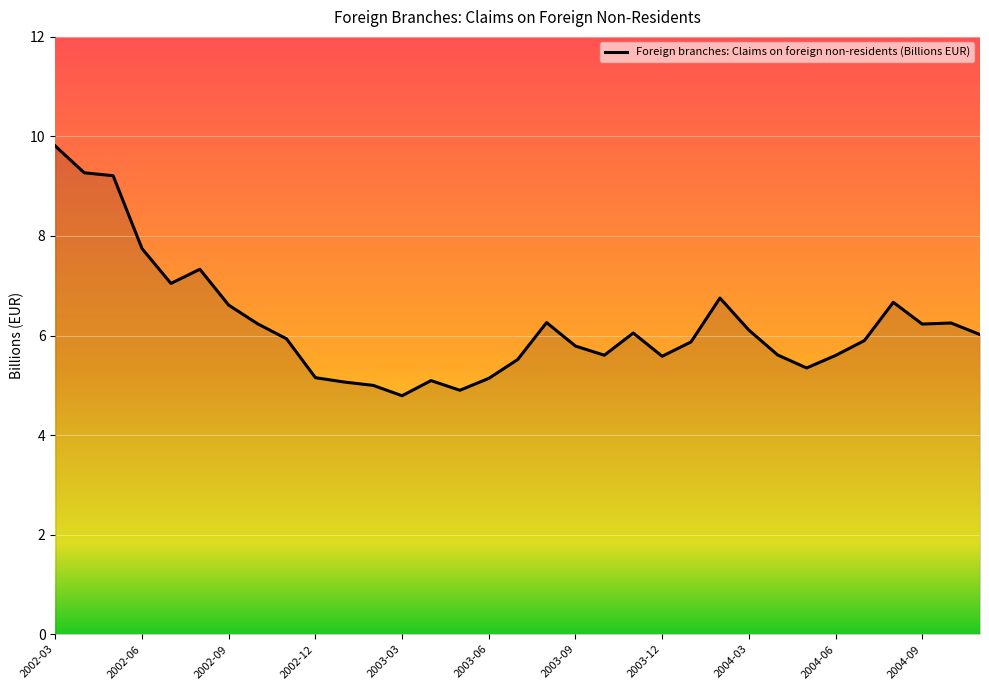

What is the greatest value displayed?

9.8